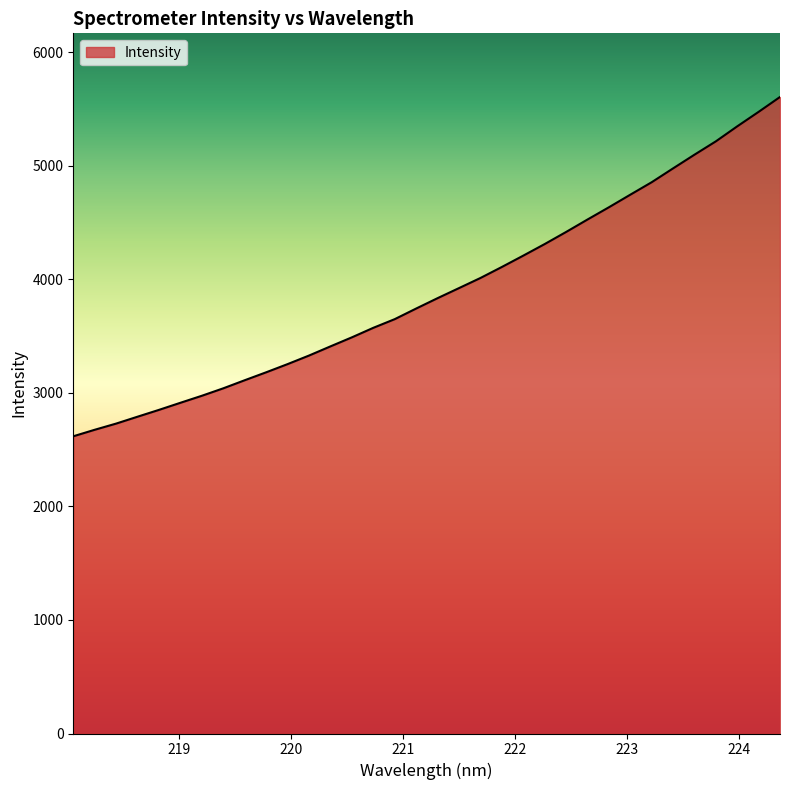

What is the greatest value displayed?

5607.8